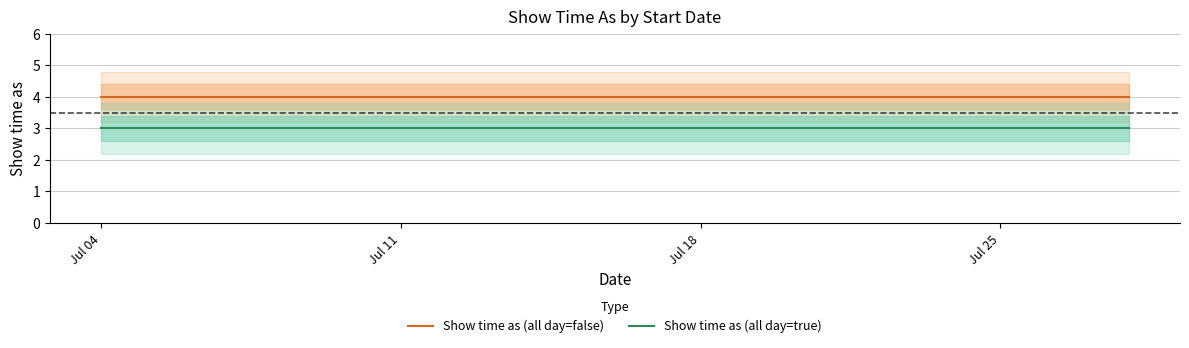

What is the sum of all Show time as (all day=false) values?

40